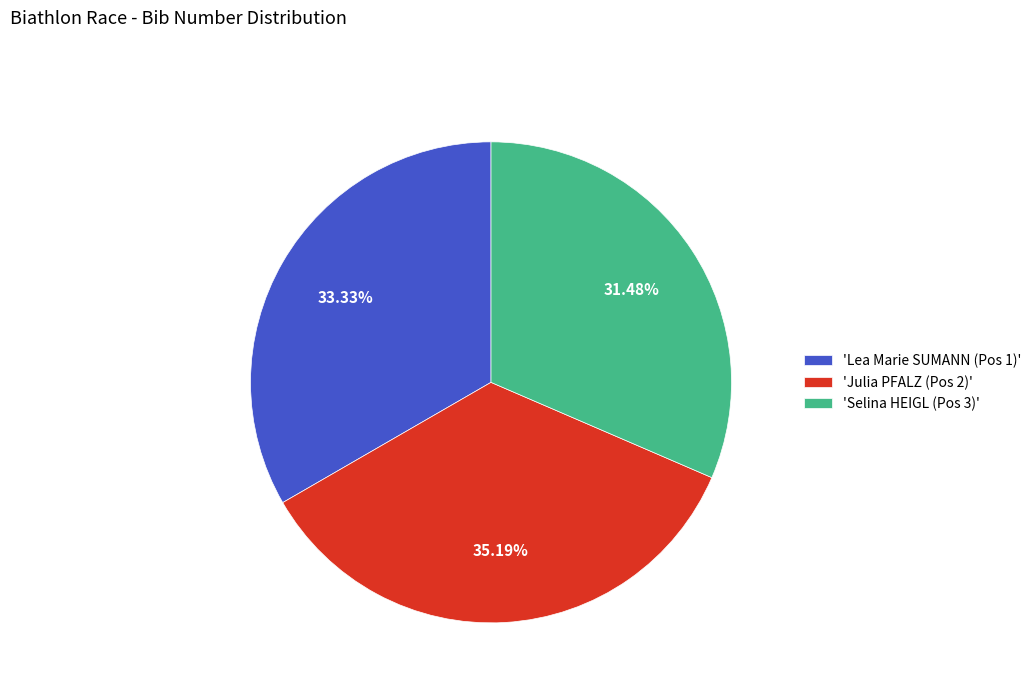

Count the number of slices in the pie.

3